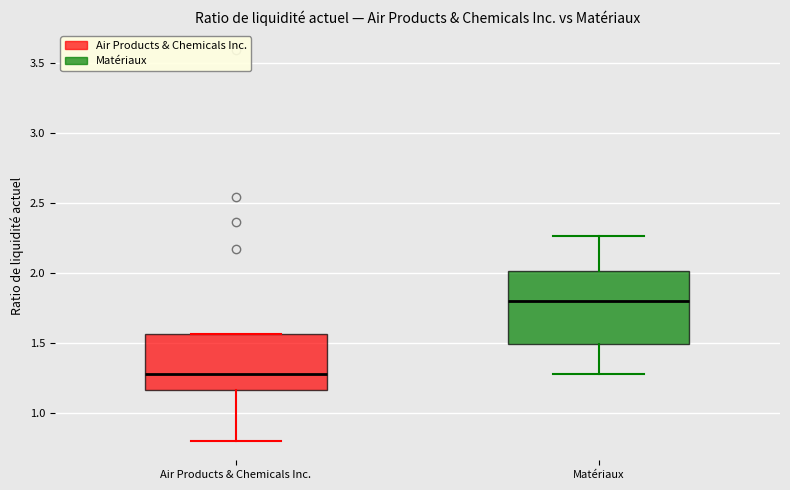

Which box is the tallest, from its lower edge to its upper edge?

Matériaux